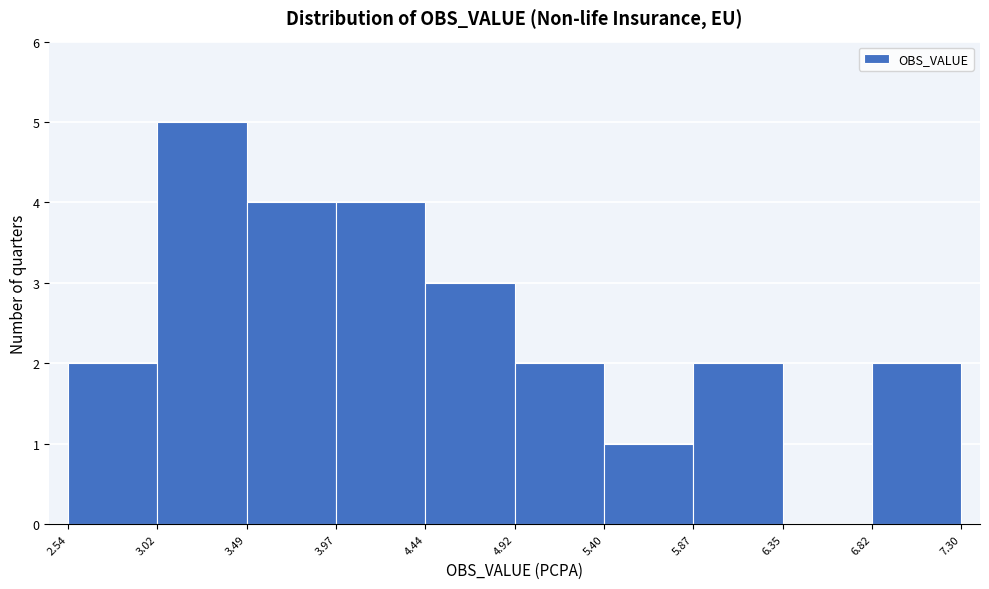

Reading left to right, list every bar in this chart as the range it spans on the x-axis followed by its height. The values are not printed on the chart, so give them approximately, as read against the axis.

2.54 to 3.02: 2
3.02 to 3.49: 5
3.49 to 3.97: 4
3.97 to 4.44: 4
4.44 to 4.92: 3
4.92 to 5.40: 2
5.40 to 5.87: 1
5.87 to 6.35: 2
6.35 to 6.82: 0
6.82 to 7.30: 2